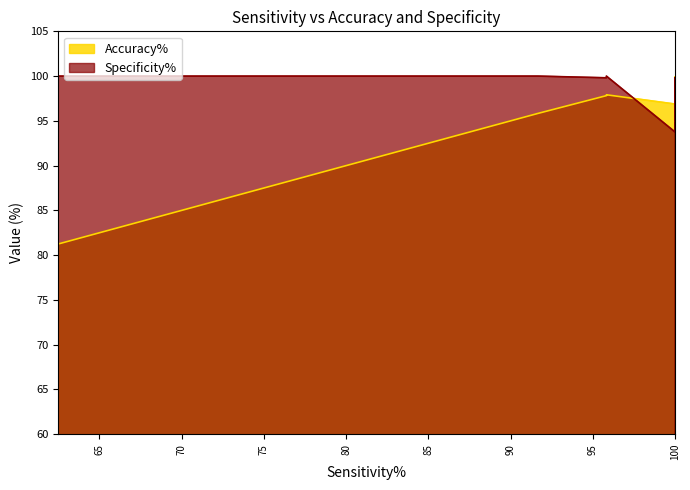

The value of Accuracy% at 100 is 62.0. True or false?

False